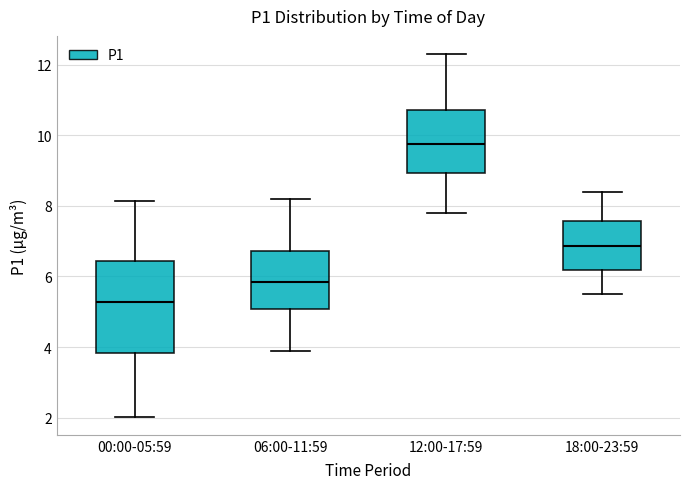

Reading left to right, transcribe this box plot: for each box, give where its median line is, the range the box spans, and where its two whiskers end, as read against the y-axis. The values are not printed on the chart, so give them approximately, as read against the axis.

00:00-05:59: median 5.2, box 3.8 to 6.4, whiskers 2.0 to 8.2
06:00-11:59: median 5.8, box 5.0 to 6.8, whiskers 4.0 to 8.2
12:00-17:59: median 9.8, box 9.0 to 10.8, whiskers 7.8 to 12.4
18:00-23:59: median 6.8, box 6.2 to 7.6, whiskers 5.6 to 8.4